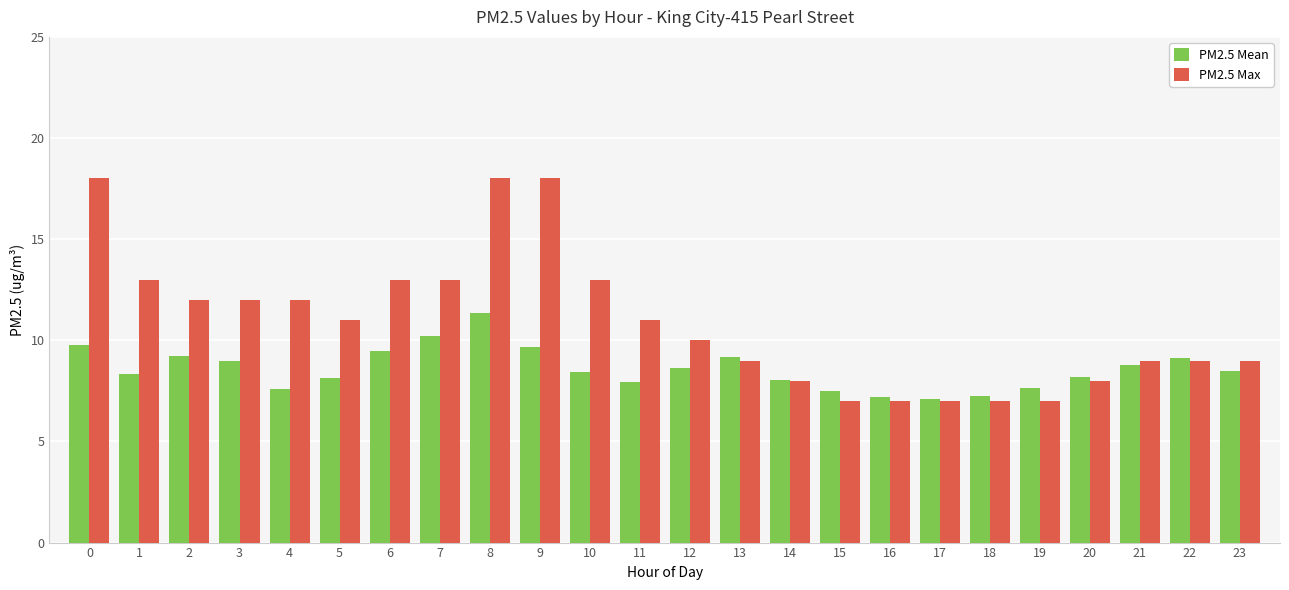

What is the smallest value displayed?

7.0